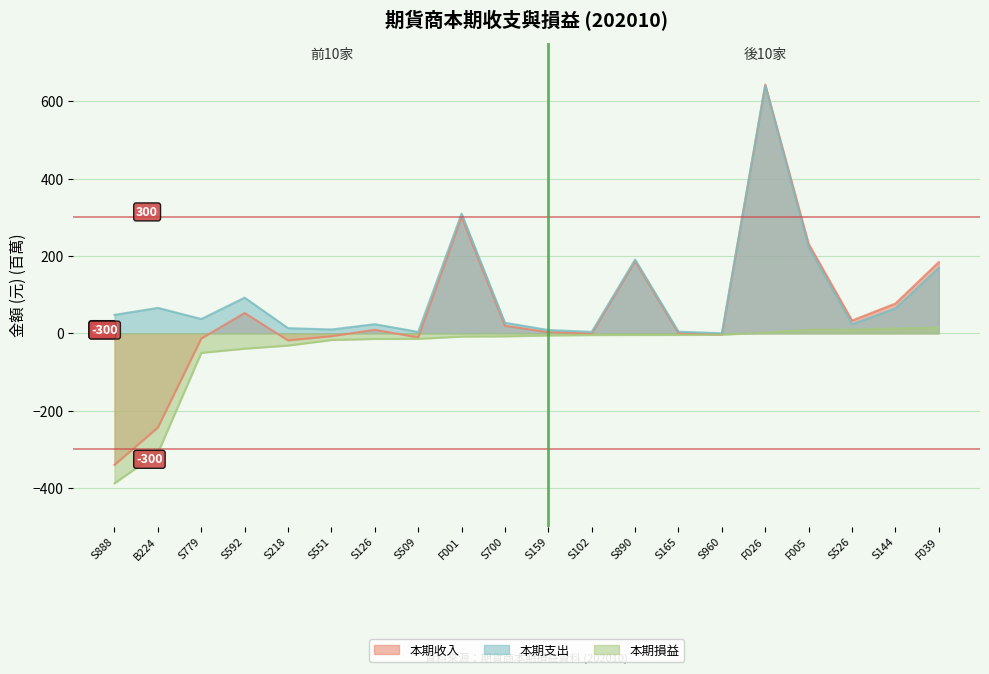

How many interior local valleys does the 本期收入 series have?

5